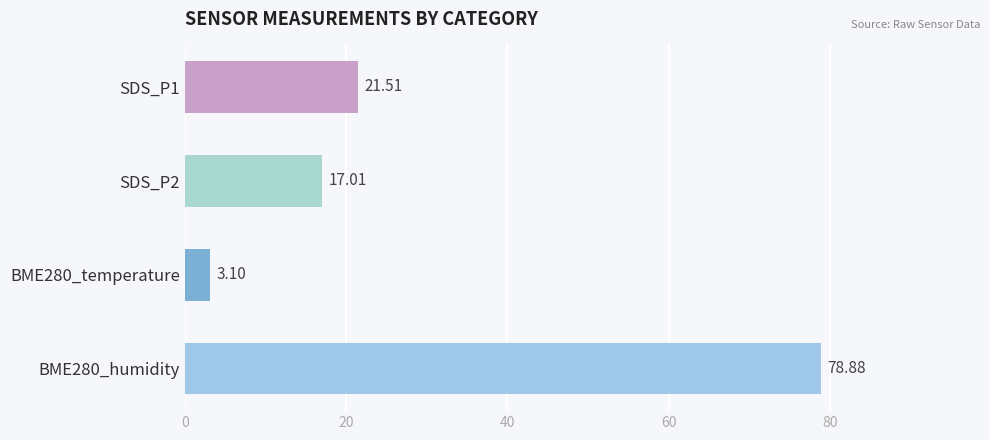

List the labels in order of value, smallest first.

BME280_temperature, SDS_P2, SDS_P1, BME280_humidity